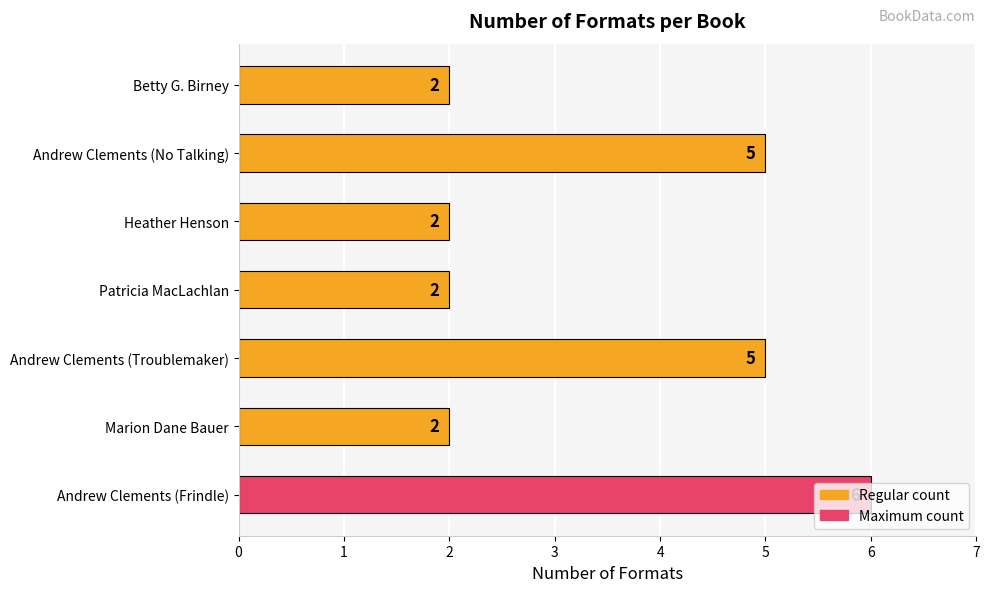

True or false: the data shows 2 at Patricia MacLachlan.

True